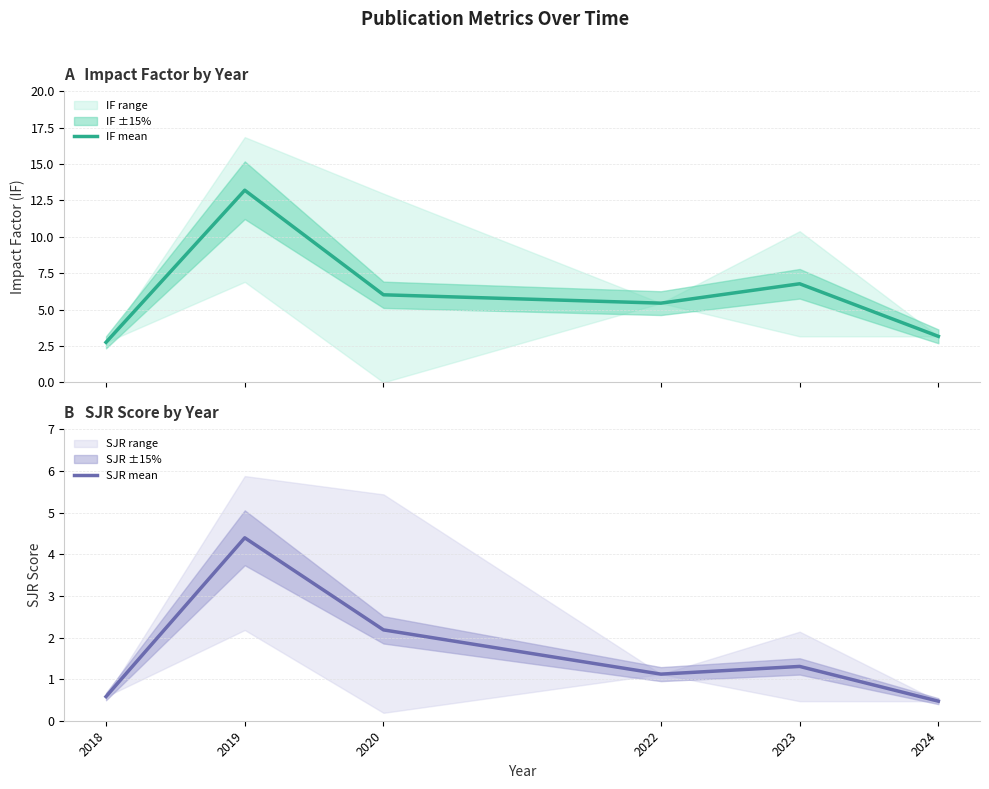

Where is IF mean nearest to the value 7?

2023